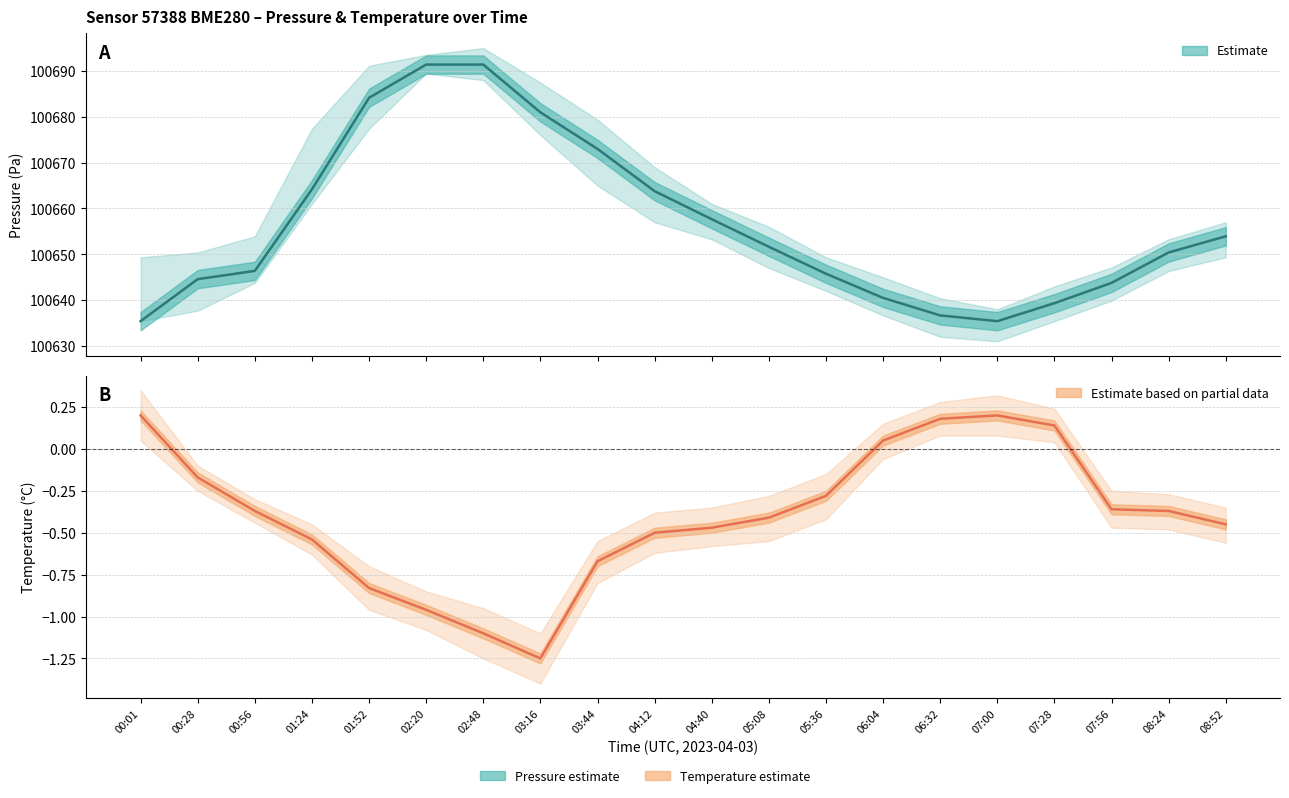

What is the difference between the maximum and minimum values in the Estimate series?

56.0